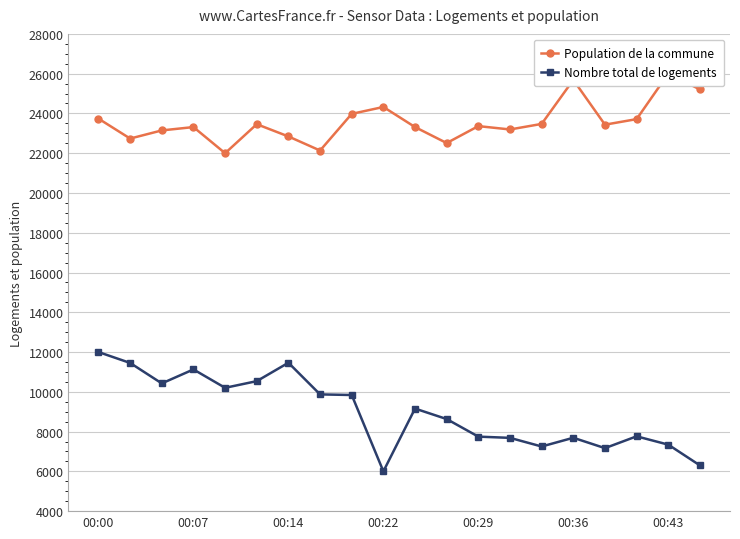

The value of Nombre total de logements at 00:14 is 11462.5. True or false?

True